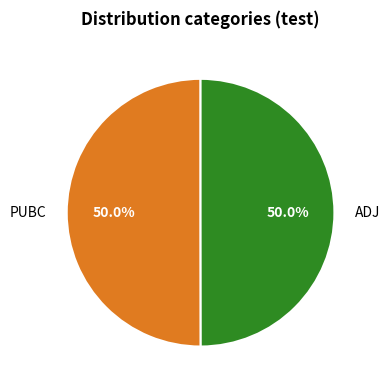

To the nearest percent, what is the average slice percentage?

50%